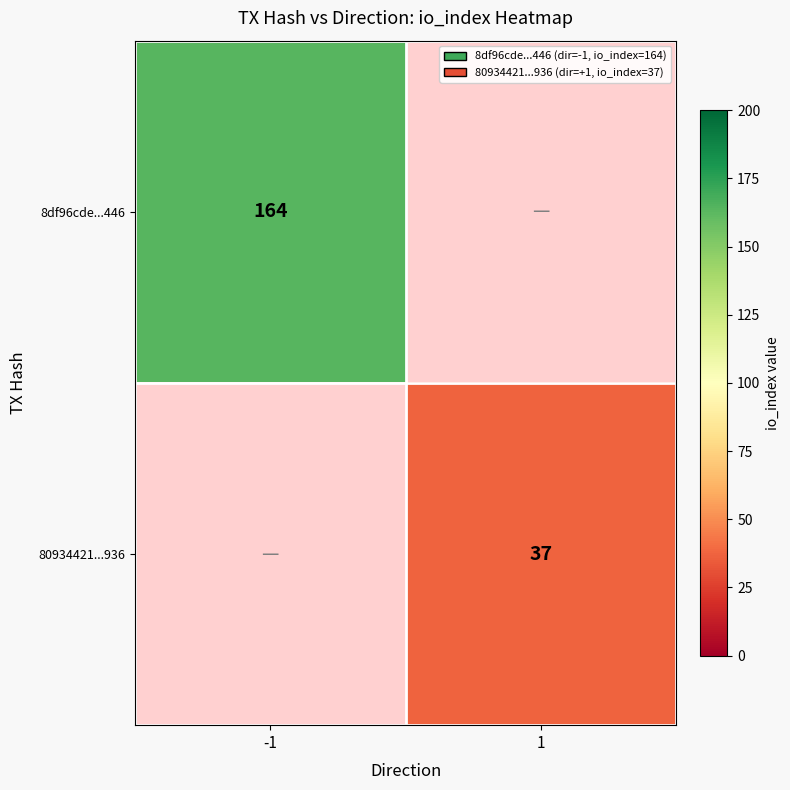

Is the value of 8df96cde...446 at -1 greater than the value of 80934421...936 at 1?

Yes